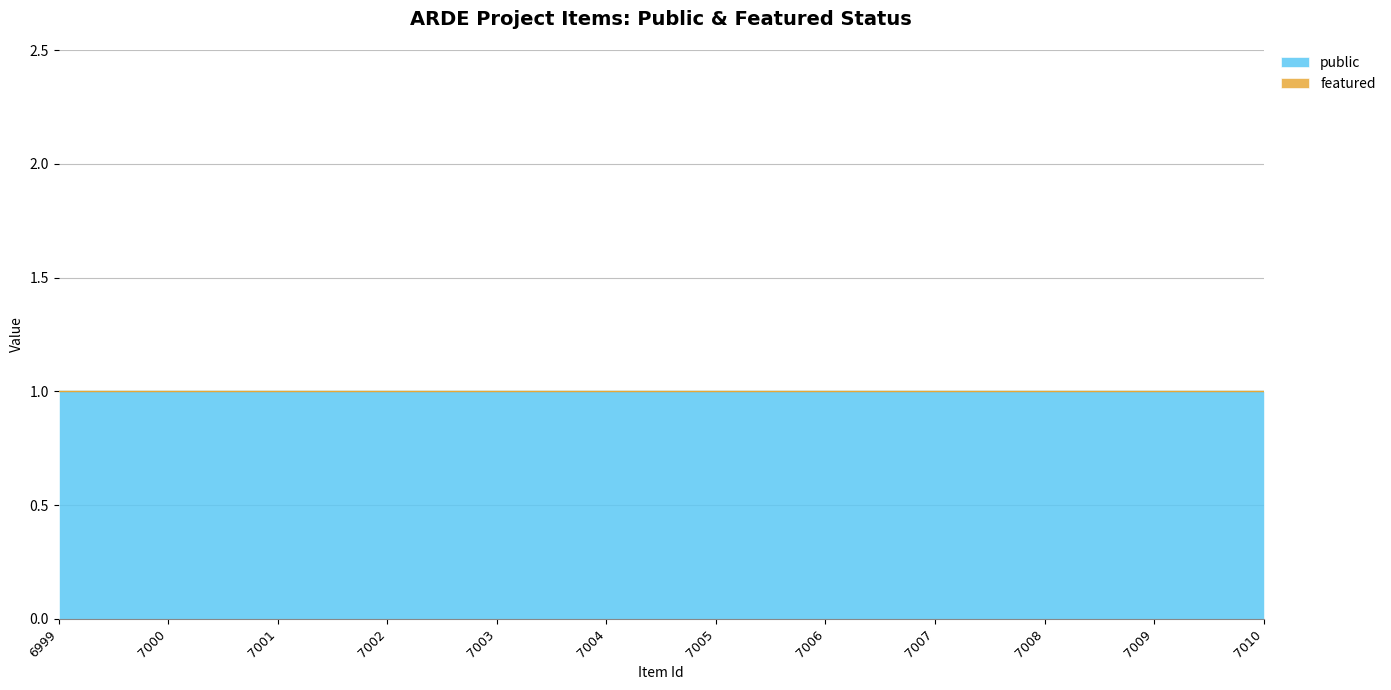

True or false: public and featured cross at least once.

False